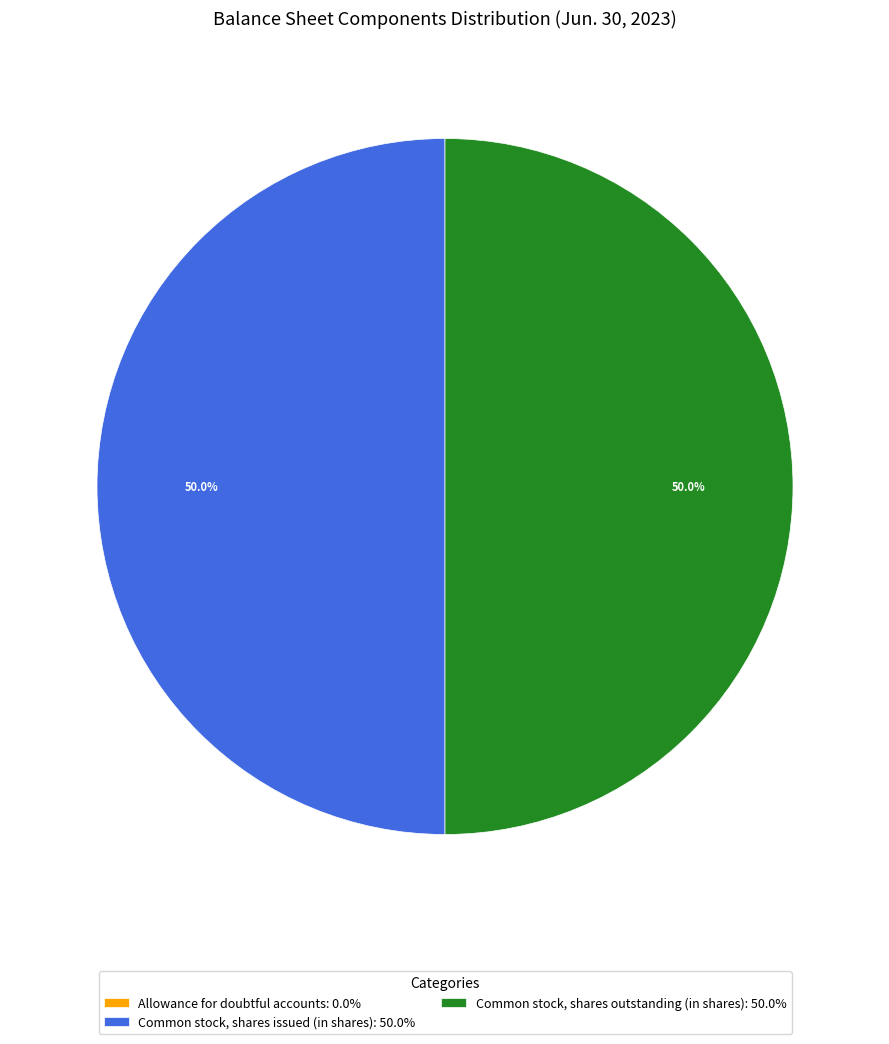

To the nearest percent, what is the average slice percentage?

33%